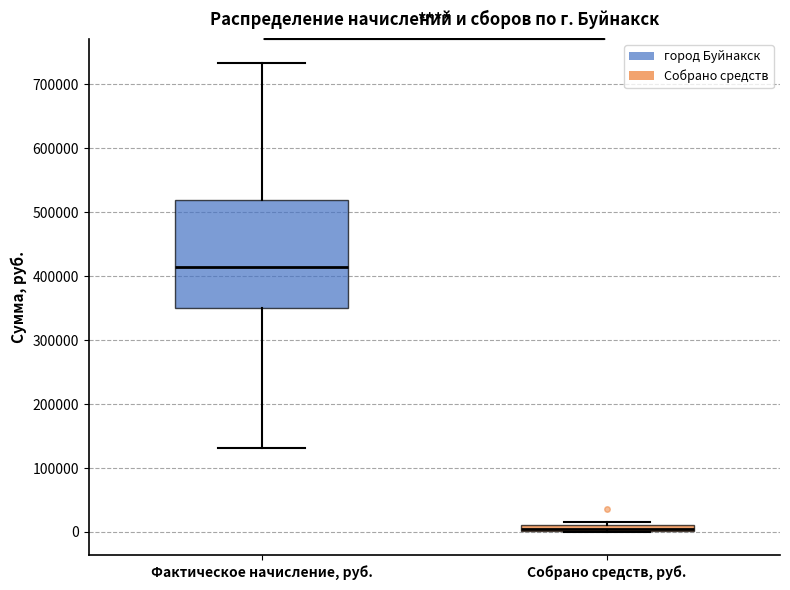

Where is the upper edge of the box for Фактическое начисление, руб. on the y-axis? The values are not printed on the chart, so give them approximately, as read against the axis.

520000